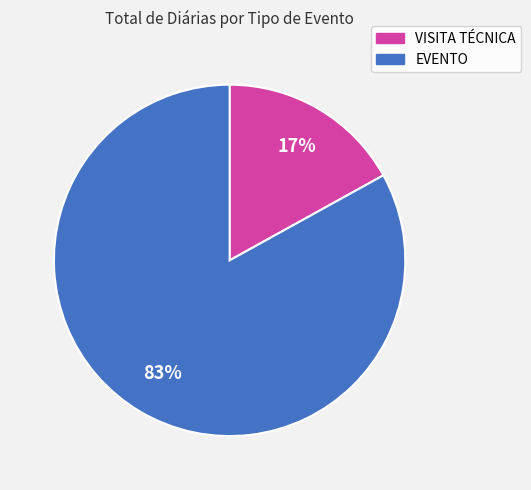

To the nearest percent, what percentage of the pie is VISITA TÉCNICA?

17%